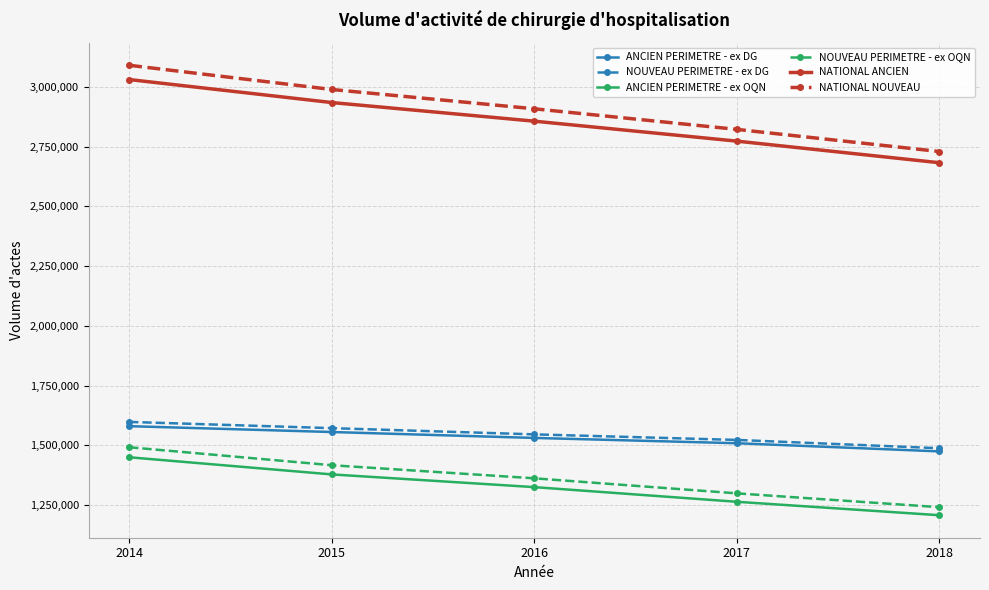

True or false: ANCIEN PERIMETRE - ex OQN and NATIONAL ANCIEN cross at least once.

False